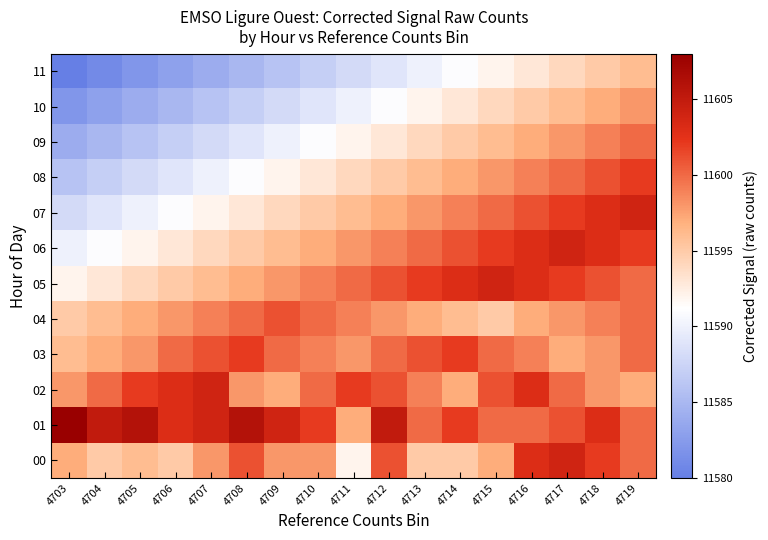

Reading left to right, what are all the values shown in this chart?

00: 4703=11597	4704=11595	4705=11596	4706=11595	4707=11598	4708=11601	4709=11598	4710=11598	4711=11592	4712=11601	4713=11595	4714=11595	4715=11597	4716=11603	4717=11604	4718=11602	4719=11600
01: 4703=11608	4704=11605	4705=11606	4706=11603	4707=11604	4708=11606	4709=11604	4710=11602	4711=11597	4712=11605	4713=11600	4714=11602	4715=11600	4716=11600	4717=11601	4718=11603	4719=11600
02: 4703=11598	4704=11600	4705=11602	4706=11603	4707=11604	4708=11598	4709=11597	4710=11600	4711=11602	4712=11601	4713=11599	4714=11597	4715=11601	4716=11603	4717=11600	4718=11598	4719=11597
03: 4703=11596	4704=11597	4705=11598	4706=11600	4707=11601	4708=11602	4709=11600	4710=11599	4711=11598	4712=11600	4713=11601	4714=11602	4715=11600	4716=11599	4717=11597	4718=11598	4719=11600
04: 4703=11595	4704=11596	4705=11597	4706=11598	4707=11599	4708=11600	4709=11601	4710=11600	4711=11599	4712=11598	4713=11597	4714=11596	4715=11595	4716=11597	4717=11598	4718=11599	4719=11600
05: 4703=11592	4704=11593	4705=11594	4706=11595	4707=11596	4708=11597	4709=11598	4710=11599	4711=11600	4712=11601	4713=11602	4714=11603	4715=11604	4716=11603	4717=11602	4718=11601	4719=11600
06: 4703=11590	4704=11591	4705=11592	4706=11593	4707=11594	4708=11595	4709=11596	4710=11597	4711=11598	4712=11599	4713=11600	4714=11601	4715=11602	4716=11603	4717=11604	4718=11603	4719=11602
07: 4703=11588	4704=11589	4705=11590	4706=11591	4707=11592	4708=11593	4709=11594	4710=11595	4711=11596	4712=11597	4713=11598	4714=11599	4715=11600	4716=11601	4717=11602	4718=11603	4719=11604
08: 4703=11586	4704=11587	4705=11588	4706=11589	4707=11590	4708=11591	4709=11592	4710=11593	4711=11594	4712=11595	4713=11596	4714=11597	4715=11598	4716=11599	4717=11600	4718=11601	4719=11602
09: 4703=11584	4704=11585	4705=11586	4706=11587	4707=11588	4708=11589	4709=11590	4710=11591	4711=11592	4712=11593	4713=11594	4714=11595	4715=11596	4716=11597	4717=11598	4718=11599	4719=11600
10: 4703=11582	4704=11583	4705=11584	4706=11585	4707=11586	4708=11587	4709=11588	4710=11589	4711=11590	4712=11591	4713=11592	4714=11593	4715=11594	4716=11595	4717=11596	4718=11597	4719=11598
11: 4703=11580	4704=11581	4705=11582	4706=11583	4707=11584	4708=11585	4709=11586	4710=11587	4711=11588	4712=11589	4713=11590	4714=11591	4715=11592	4716=11593	4717=11594	4718=11595	4719=11596